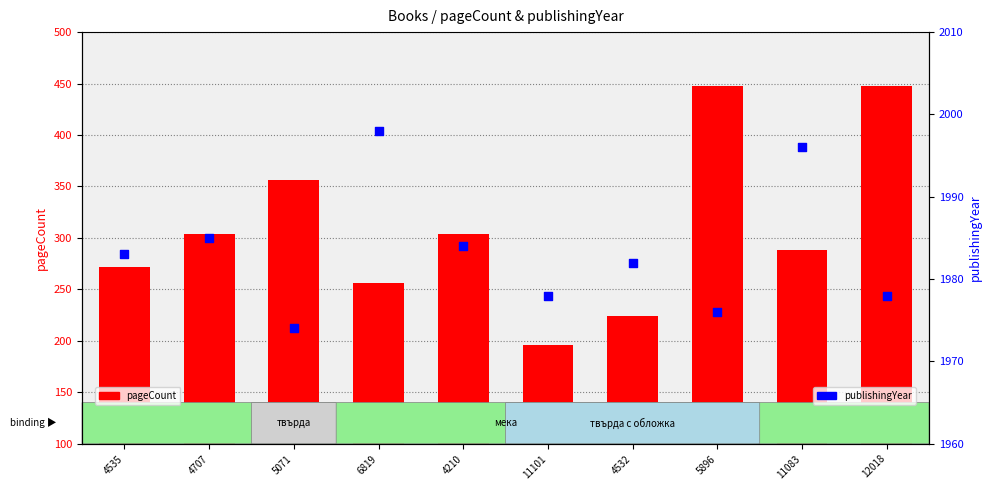

What are all the series names shown in the legend?

pageCount, publishingYear